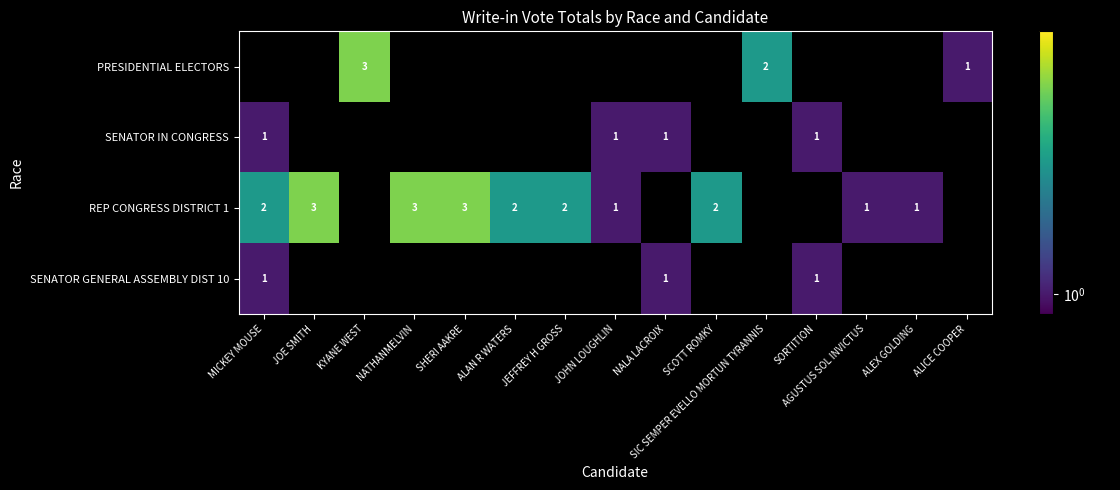

Is it true that REP CONGRESS DISTRICT 1 equals 1 at JOHN LOUGHLIN?

True